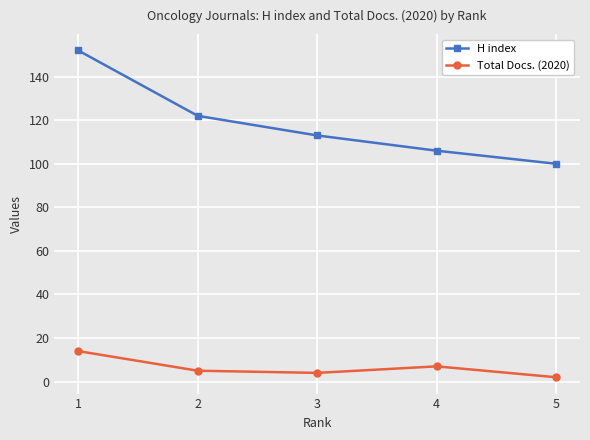

How many series are shown in this chart?

2